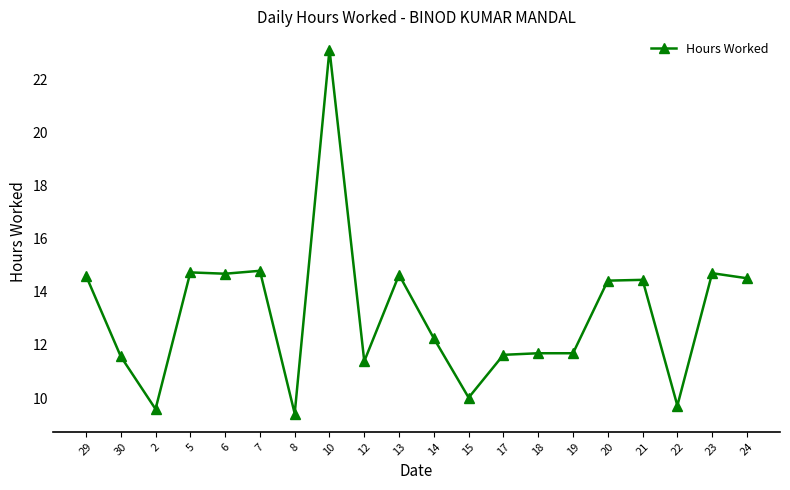

What is the change in value from 6 to 22?

-5.0